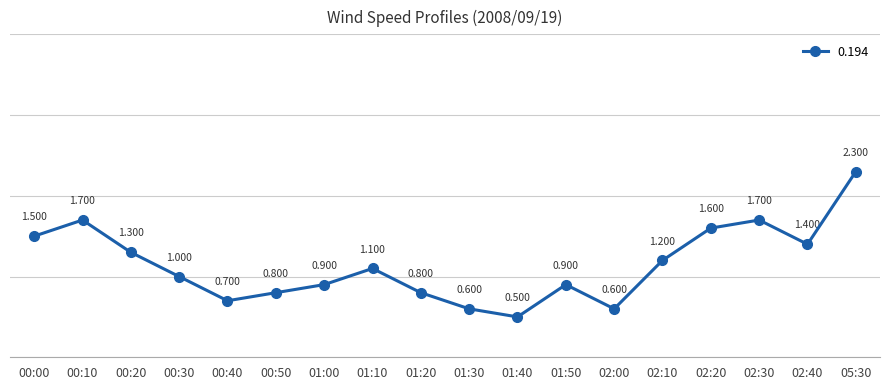

True or false: there are more than 0 points higher than both neighbors.

True